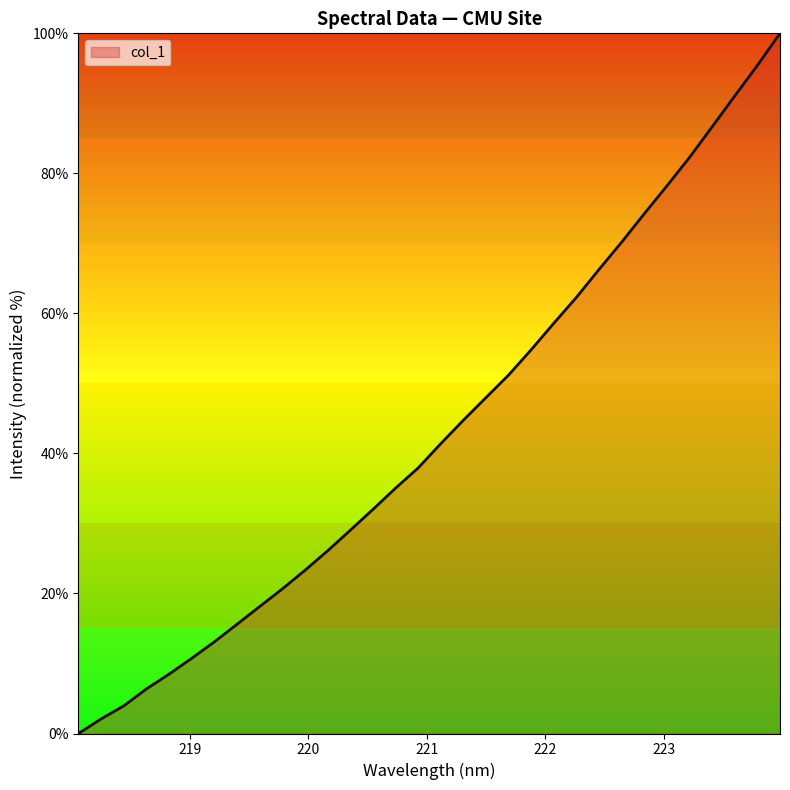

What is the difference between the maximum and minimum values?

100.0